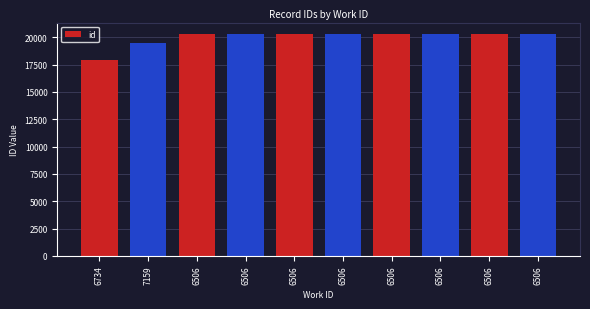

What is the minimum value shown in the chart?

17935